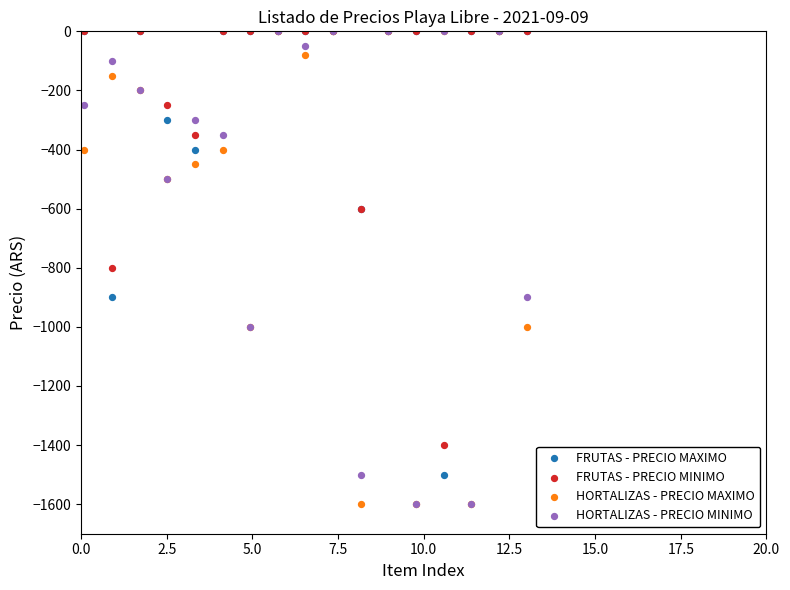

In the FRUTAS - PRECIO MAXIMO series, what Y value is closest to -750?

-900